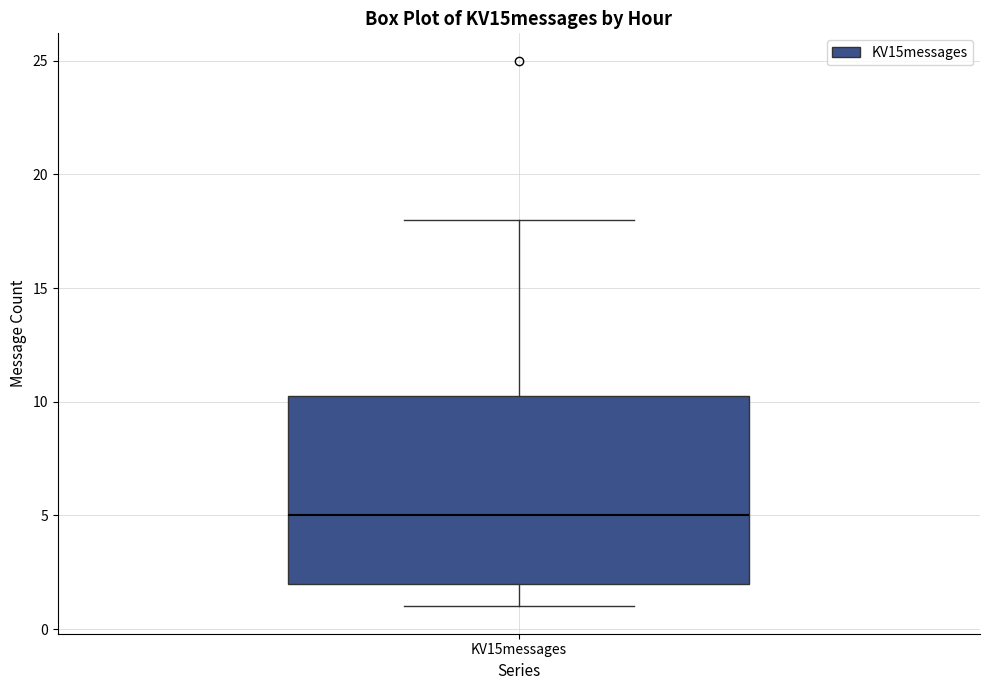

Transcribe this box plot: give where the median line is, the range the box spans, and where the two whiskers end, as read against the y-axis. The values are not printed on the chart, so give them approximately, as read against the axis.

median 5.0, box 2.0 to 10.5, whiskers 1.0 to 18.0